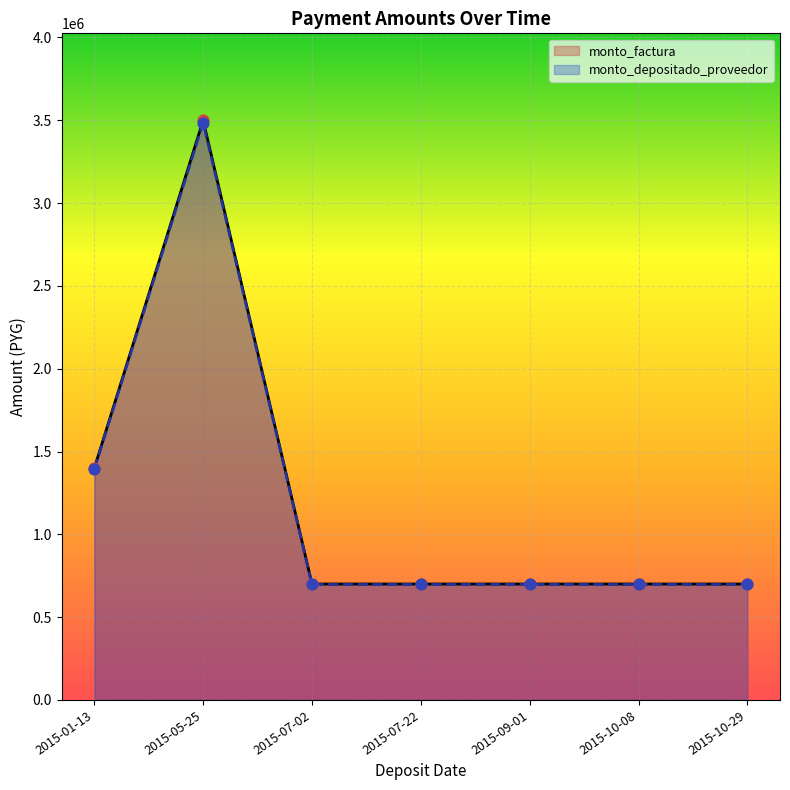

Which series reaches the minimum Y coordinate?

monto_depositado_proveedor